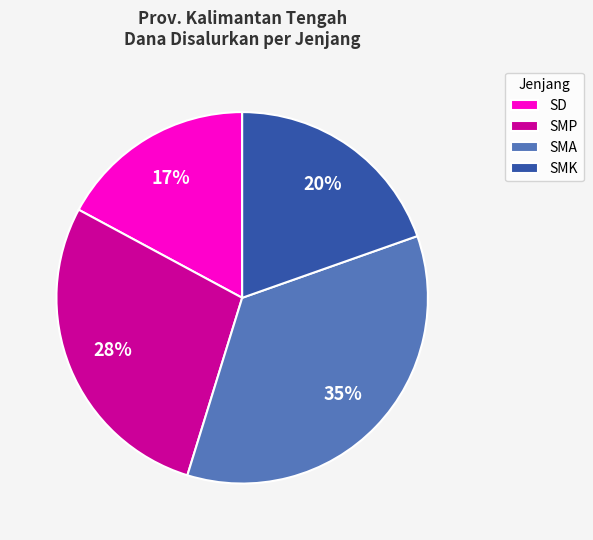

Does SMK account for over 50% of the chart?

No